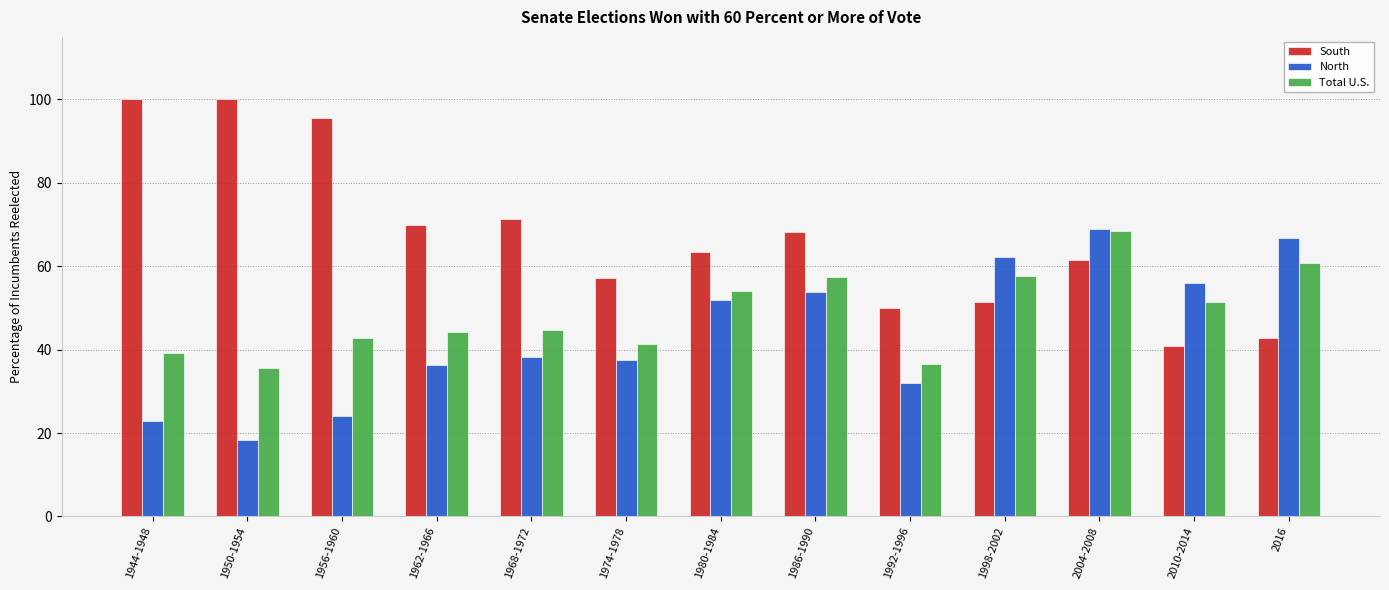

Is it true that South equals 63.3 at 1980-1984?

True